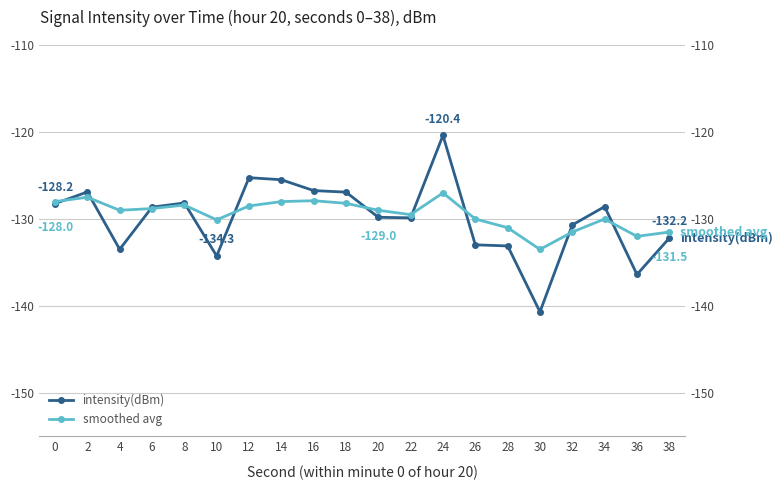

What are all the series names shown in the legend?

intensity(dBm), smoothed avg